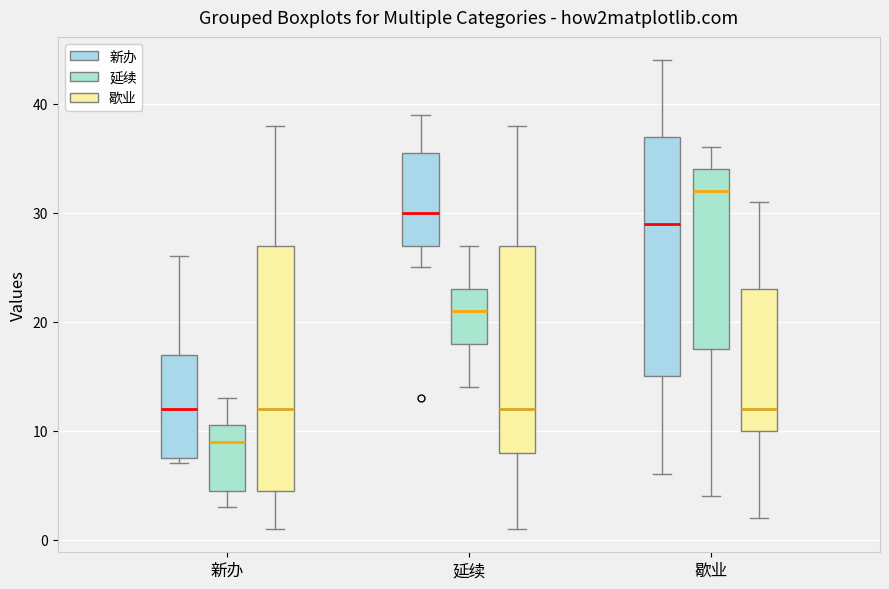

Which box's median line is the highest?

歇业 (延续)